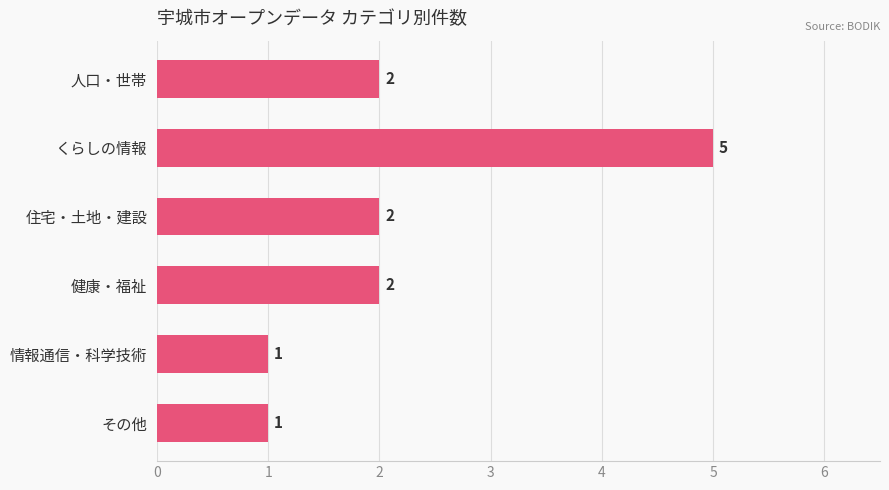

What is the difference between the maximum and second lowest values?

4